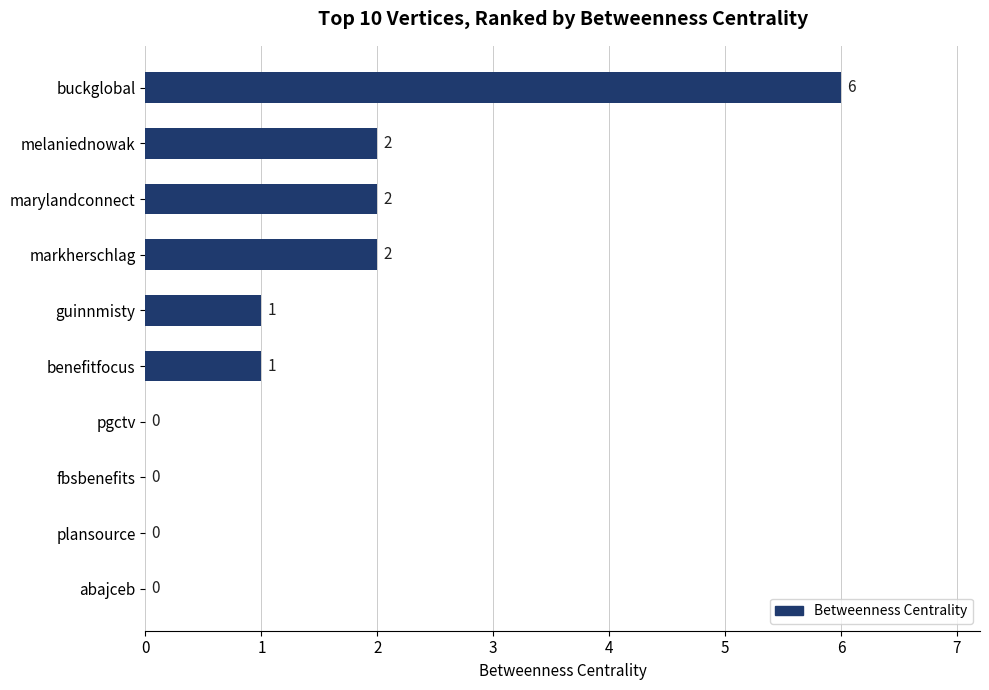

How many values are between 0 and 2?

9